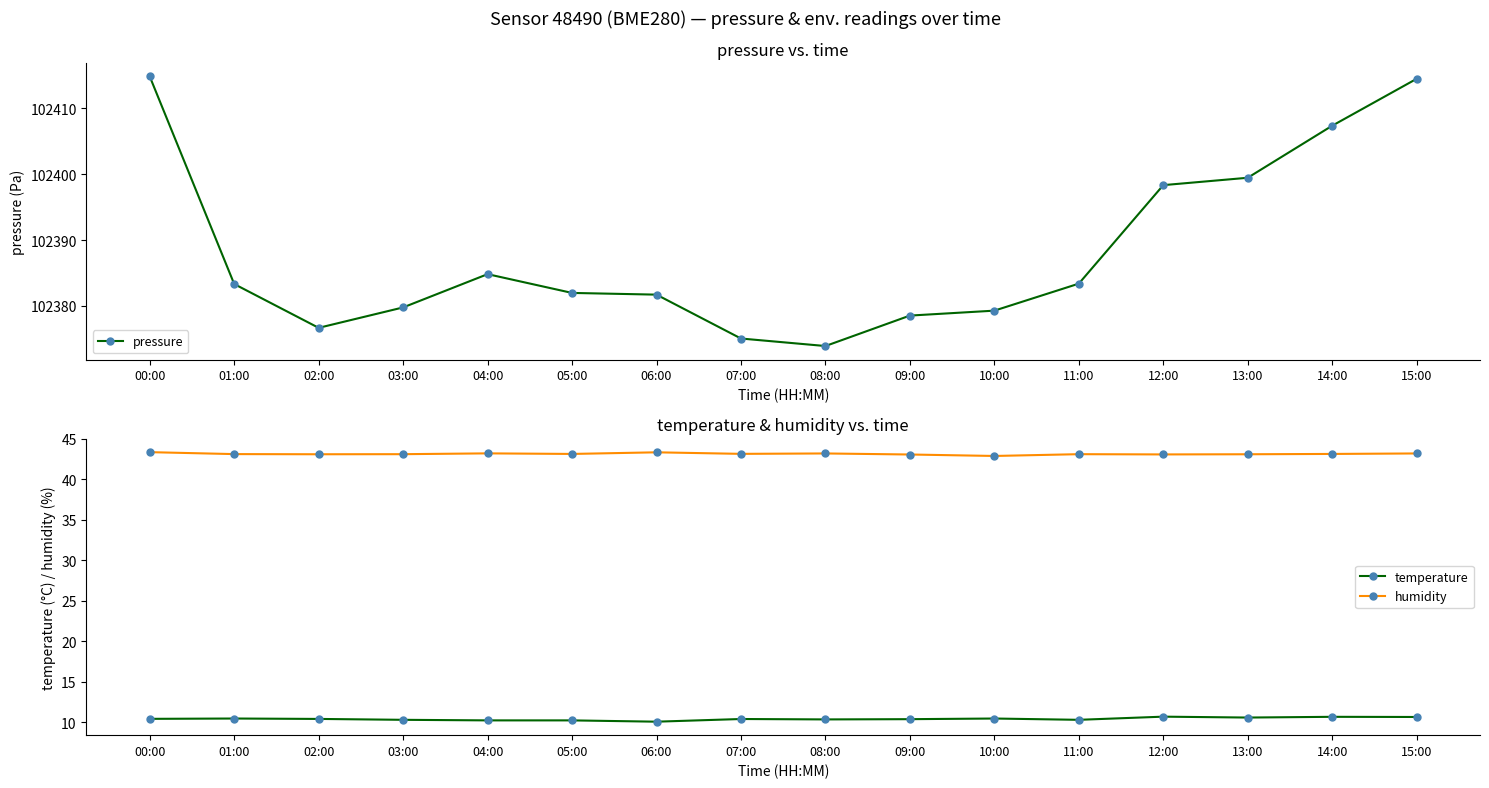

Which label corresponds to the largest value in the chart?

00:00